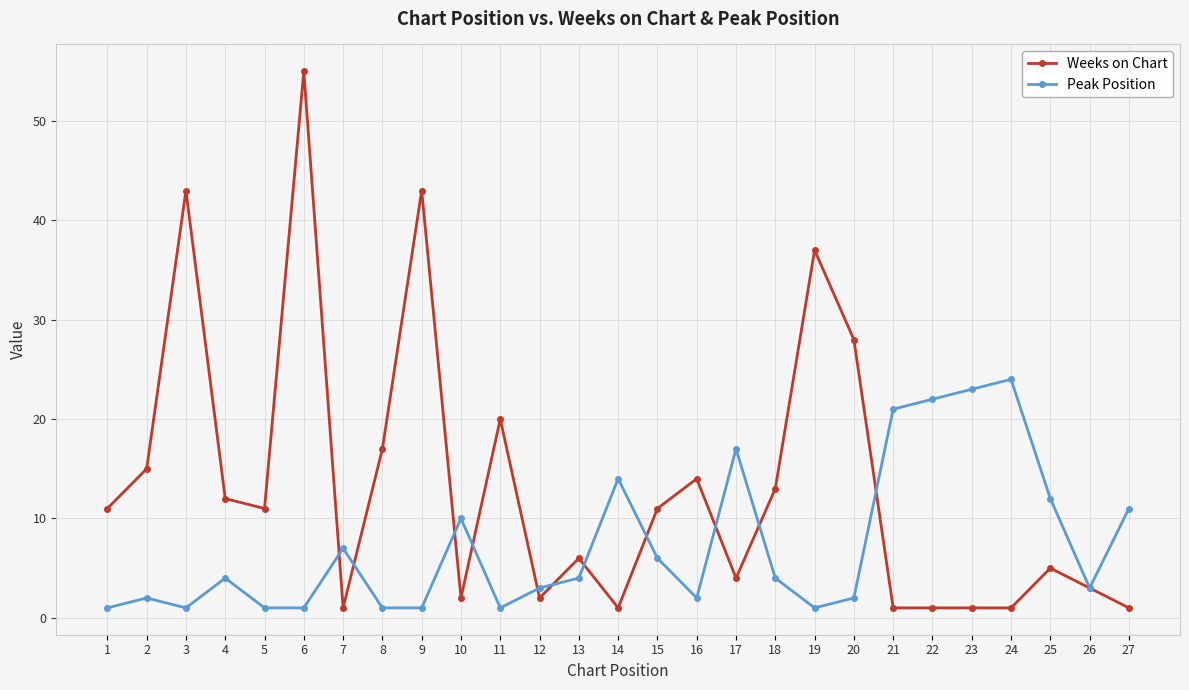

The Peak Position series shows 1 at 26. True or false?

False